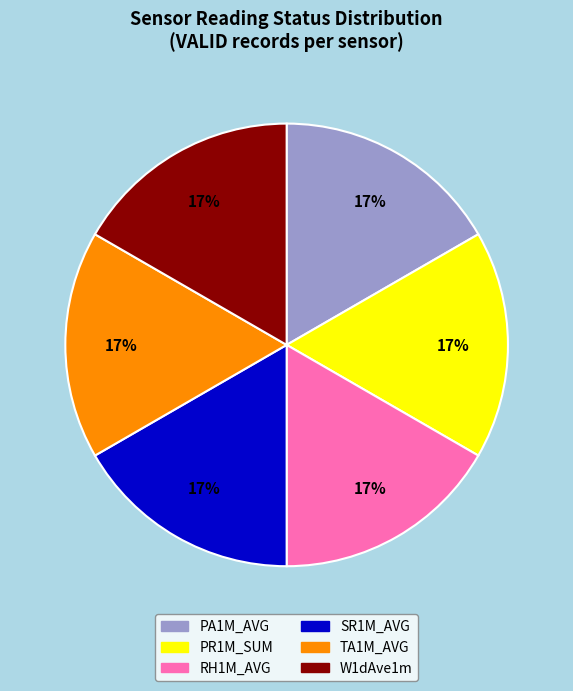

How many slices are in this pie chart?

6